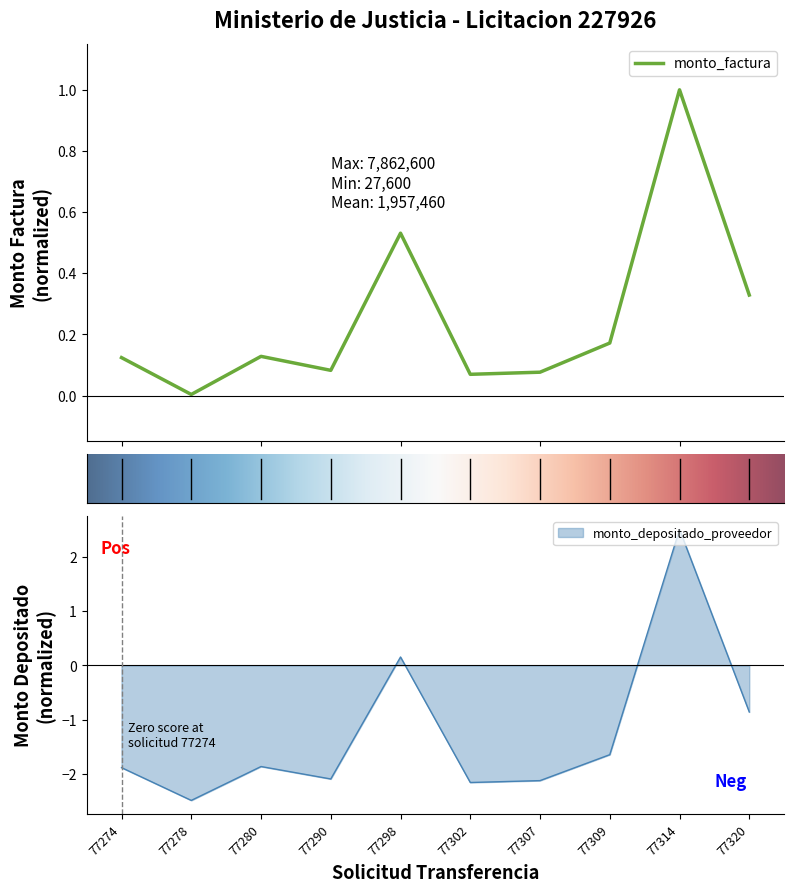

After their last crossing, which series has the higher values: monto_depositado_proveedor or monto_factura?

monto_factura